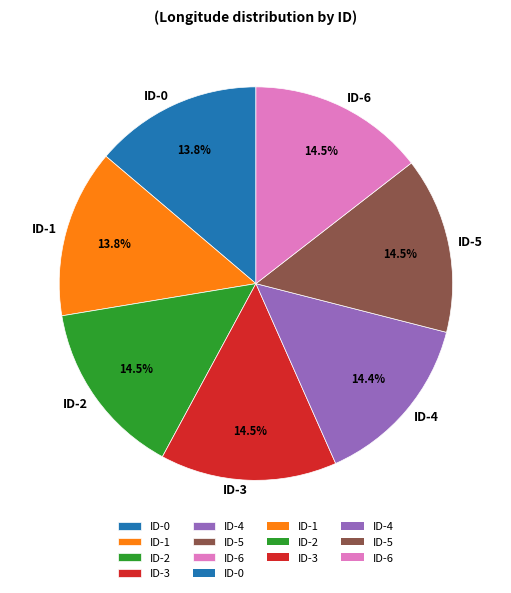

How many slices are in this pie chart?

7